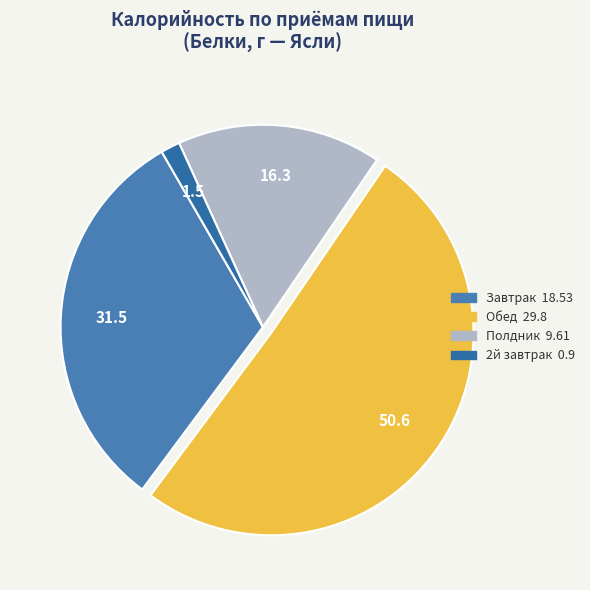

Is there a majority slice in this chart?

Yes